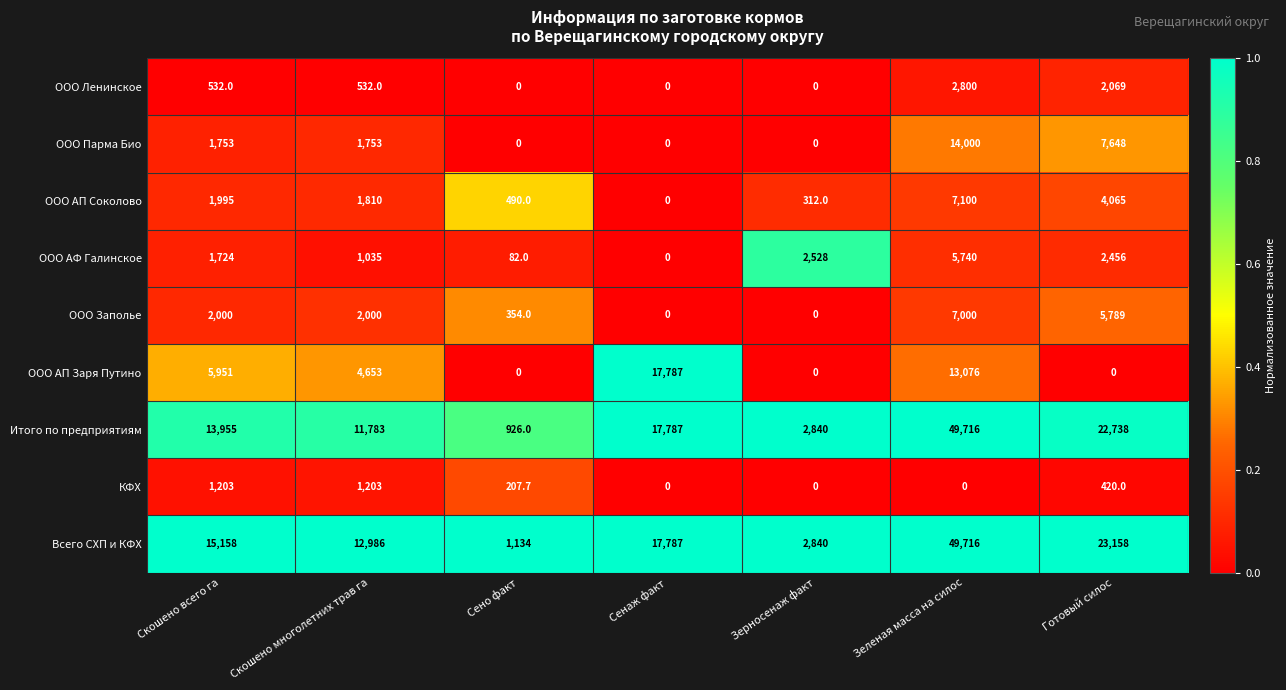

What is the difference between the КФХ values at Сено факт and Зеленая масса на силос?

207.7